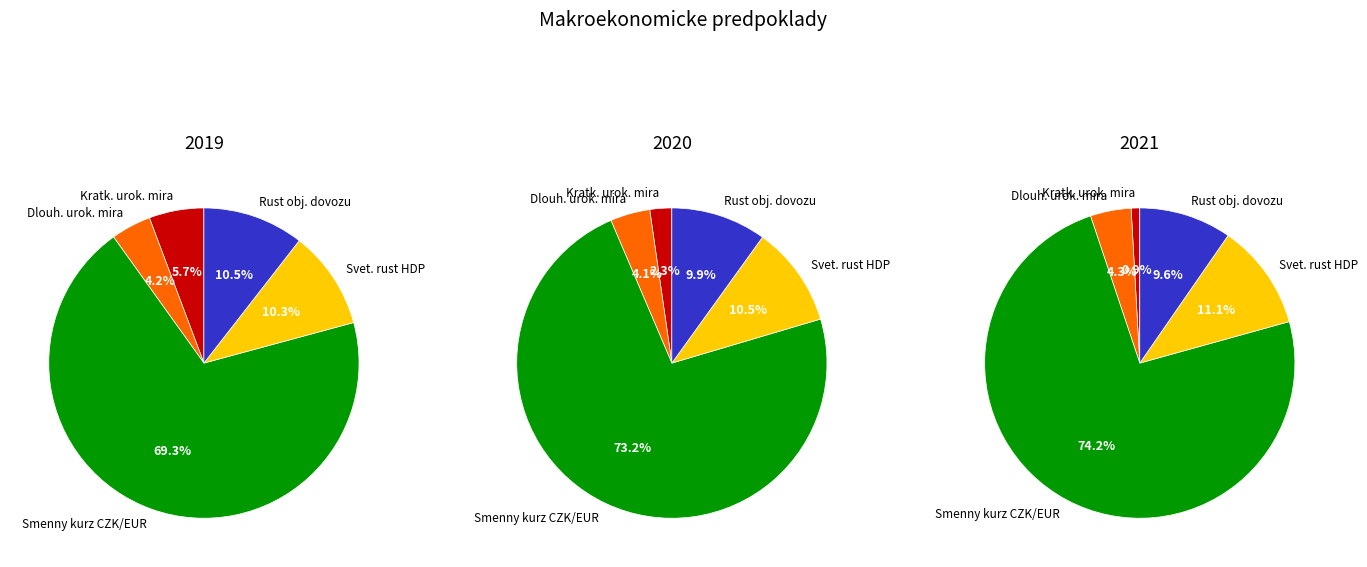

The values_2021 slice represents 78% of the pie. True or false?

False